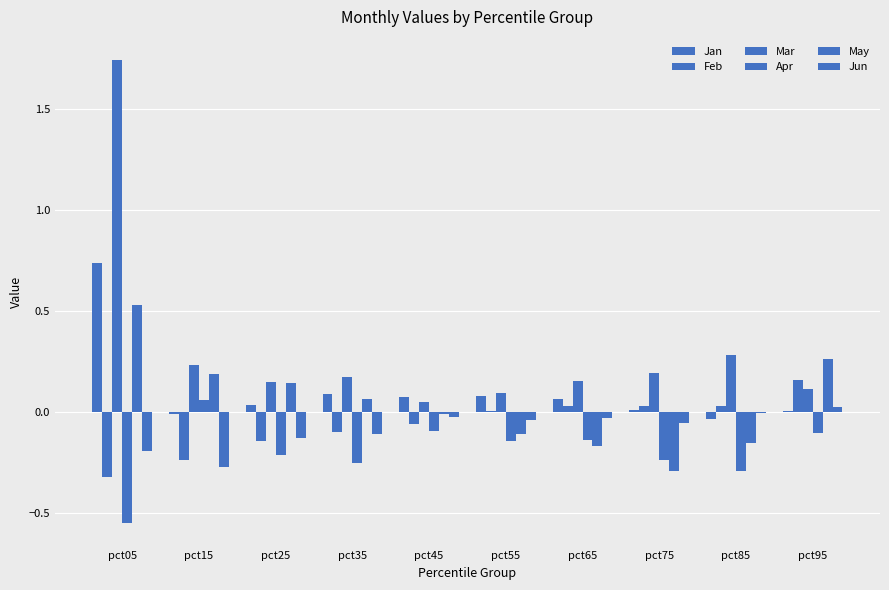

Does the chart contain stacked bars?

No